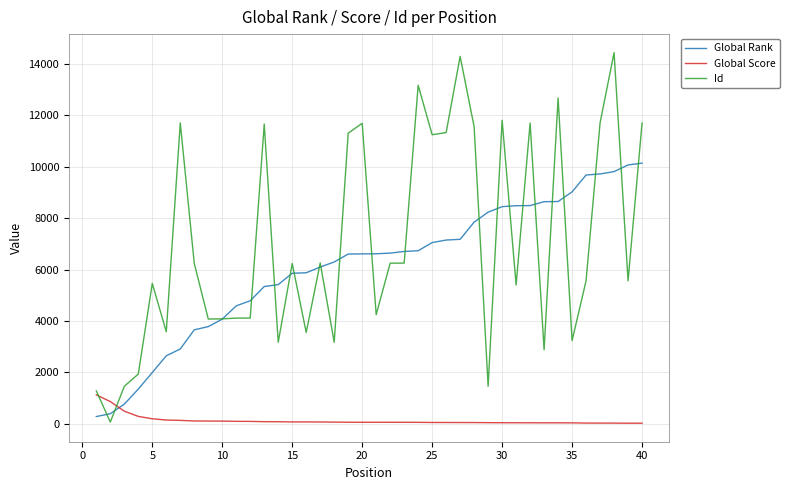

Rank the series by their maximum value, from lowest to highest.

Global Score, Global Rank, Id